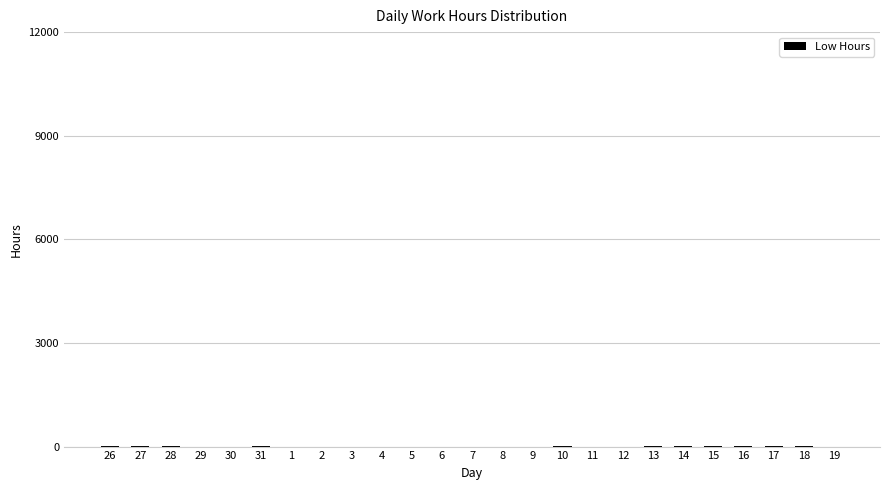

How many data points are above 0?

11